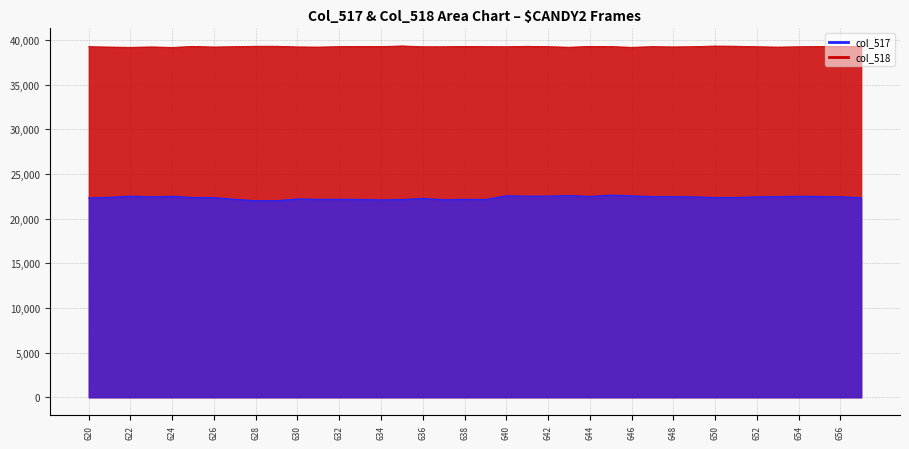

Does the chart have visible grid lines?

Yes